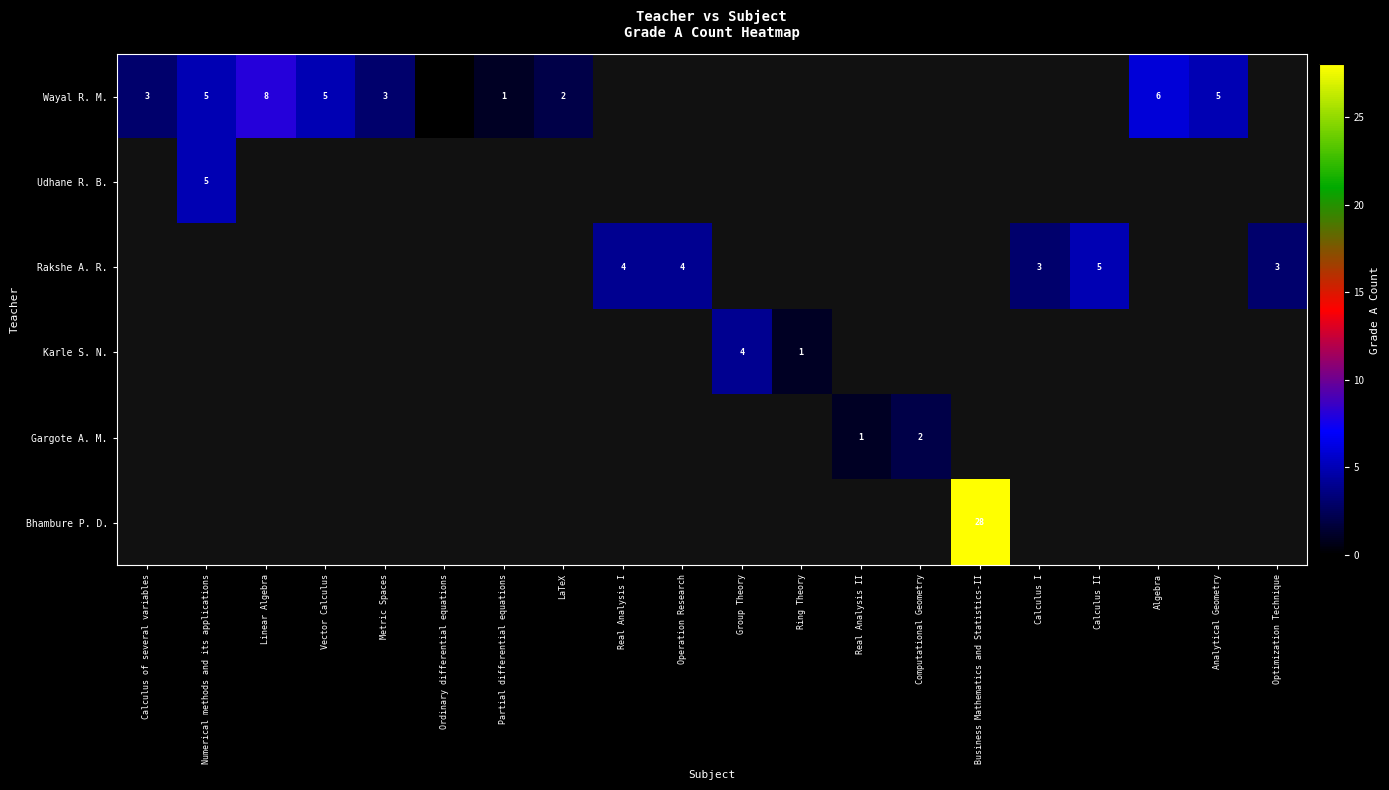

The value of Wayal R. M. at Metric Spaces is 3. True or false?

True